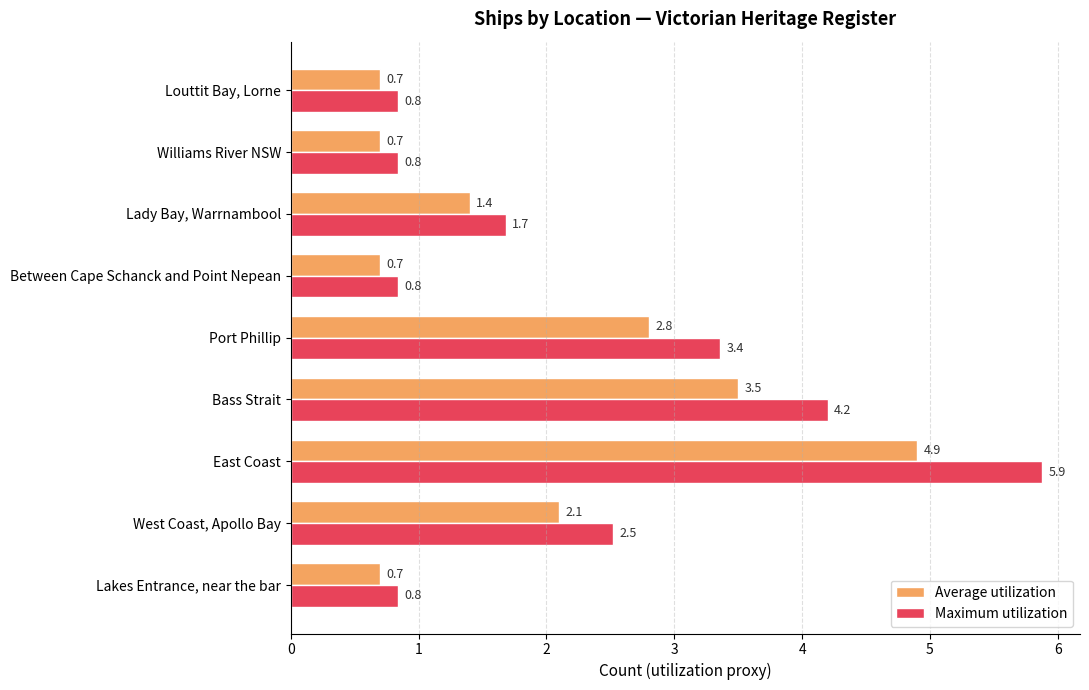

What is the difference between the second highest and minimum values in the Average utilization series?

2.8